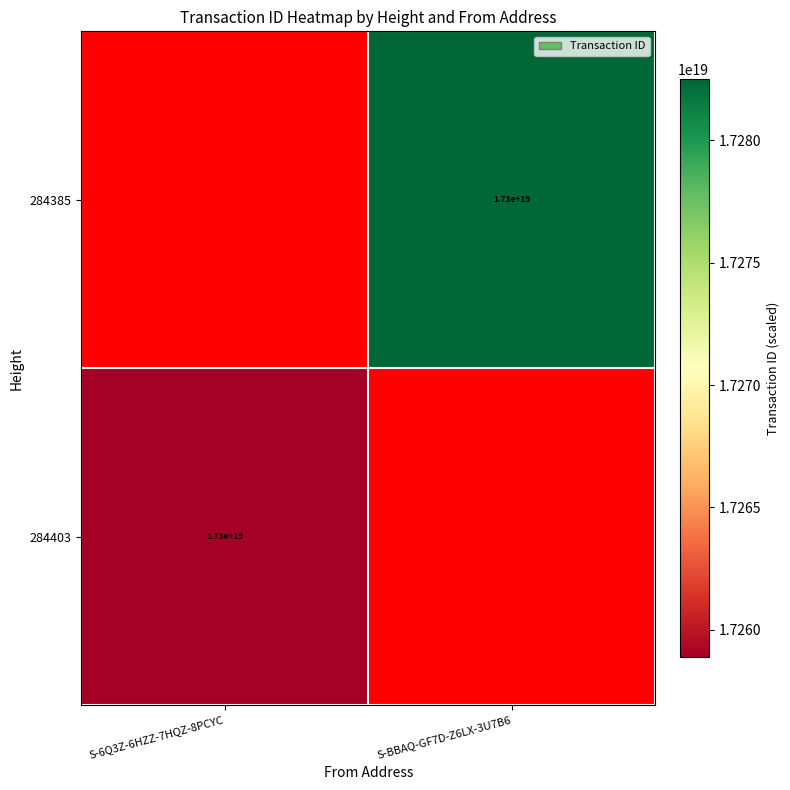

What is the greatest value displayed?

17282498060127195136.0